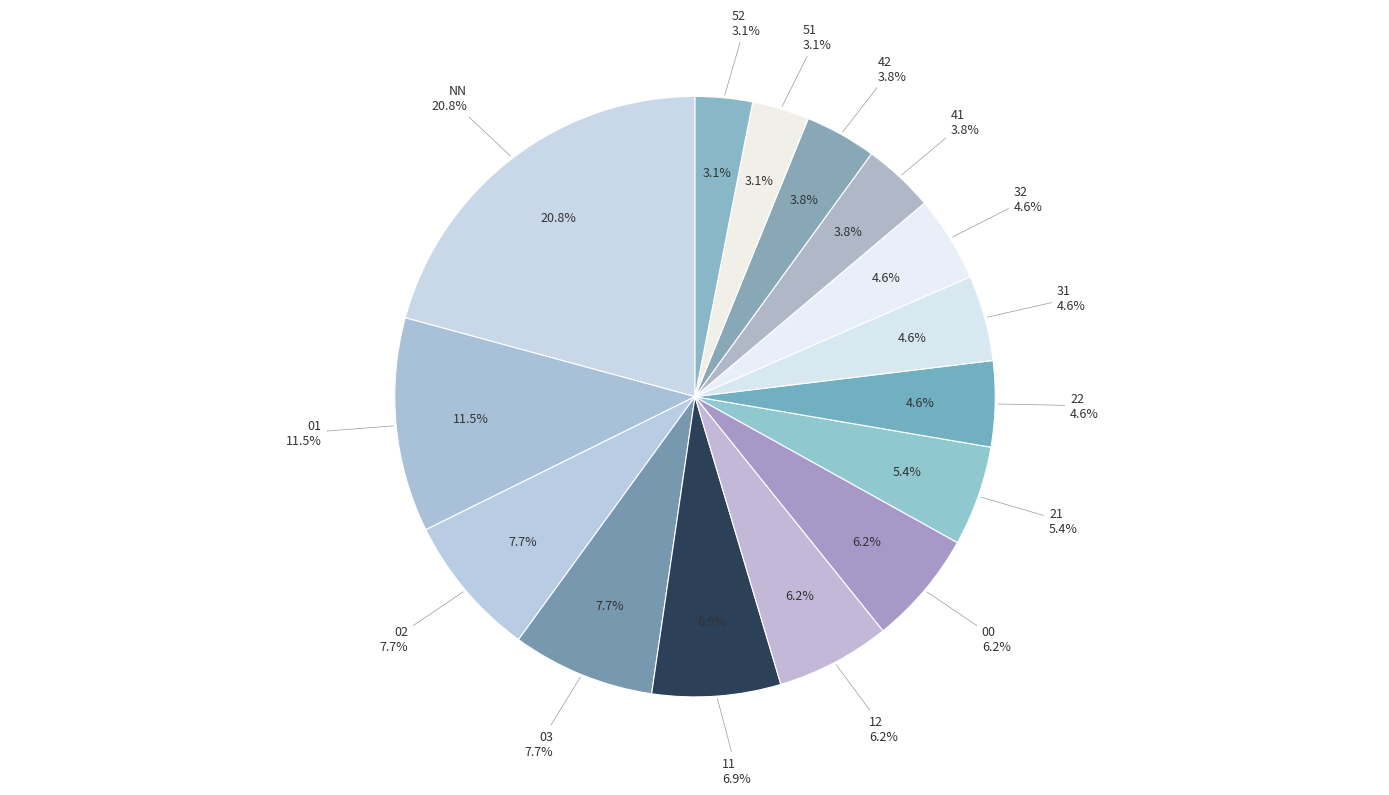

To the nearest percent, what is the difference between the 03 and 31 slice percentages?

3%